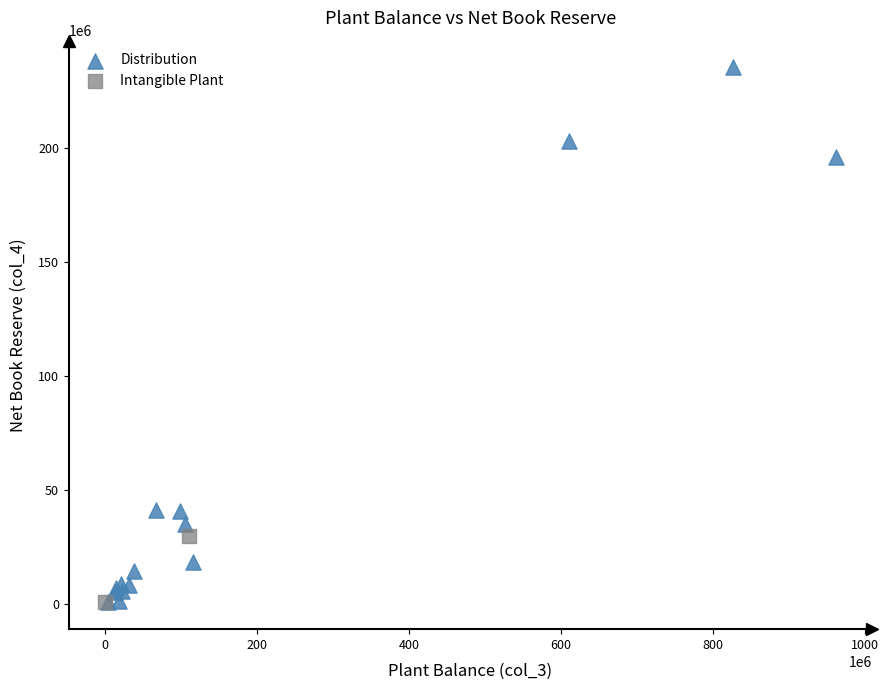

What are all the series names shown in the legend?

Distribution, Intangible Plant